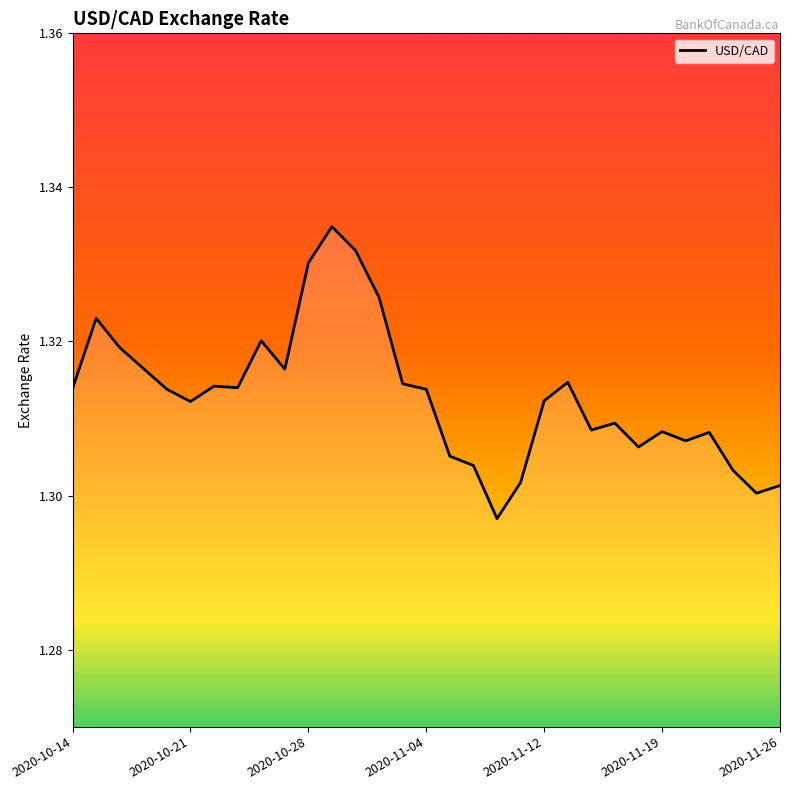

Does the chart display data point markers on the line(s)?

No